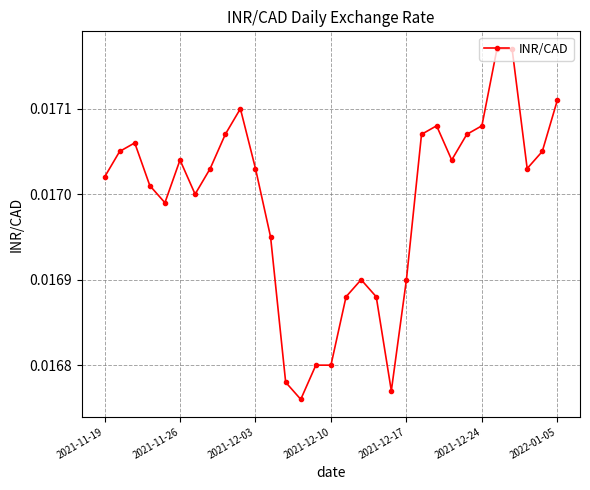

True or false: the data has more than 1 interior local peaks.

True